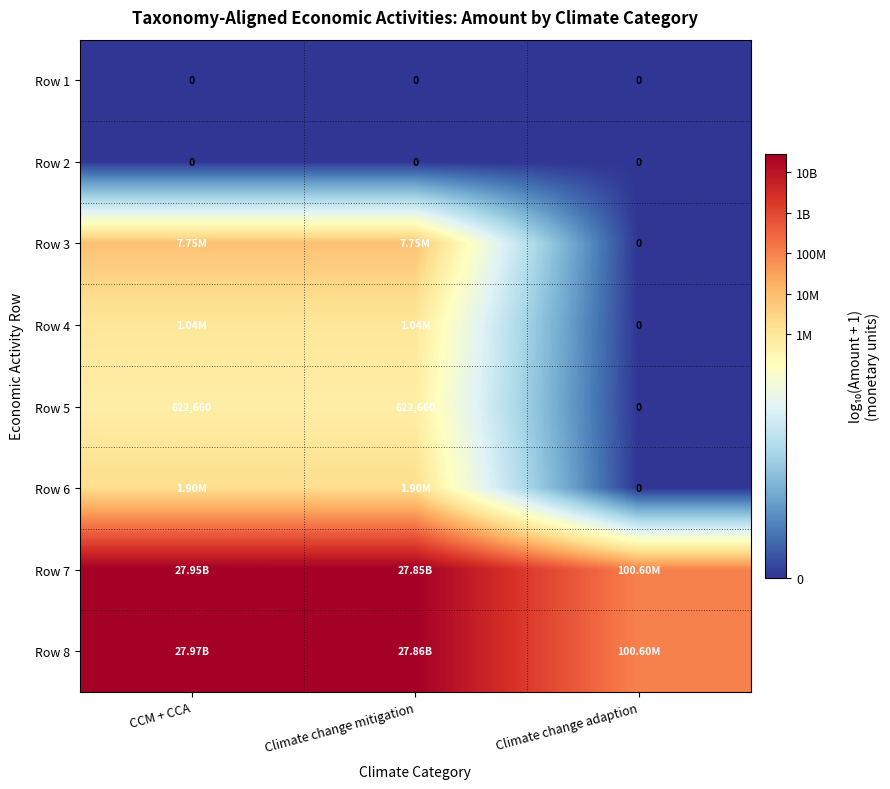

The Row 6 series shows 6.3 at CCM + CCA. True or false?

True